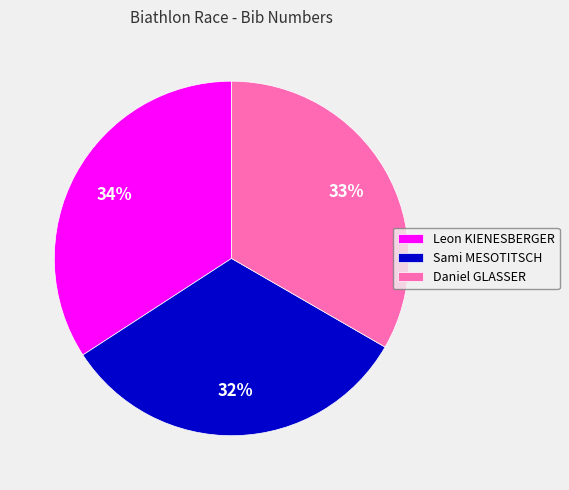

What is the ratio of the value at Leon KIENESBERGER to the value at Sami MESOTITSCH?

1.1